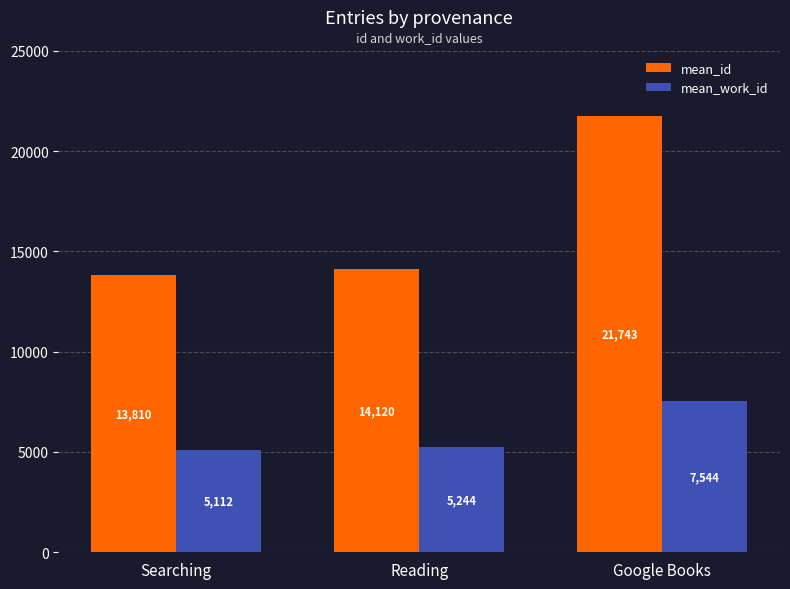

Which category has the highest value across all series?

Google Books